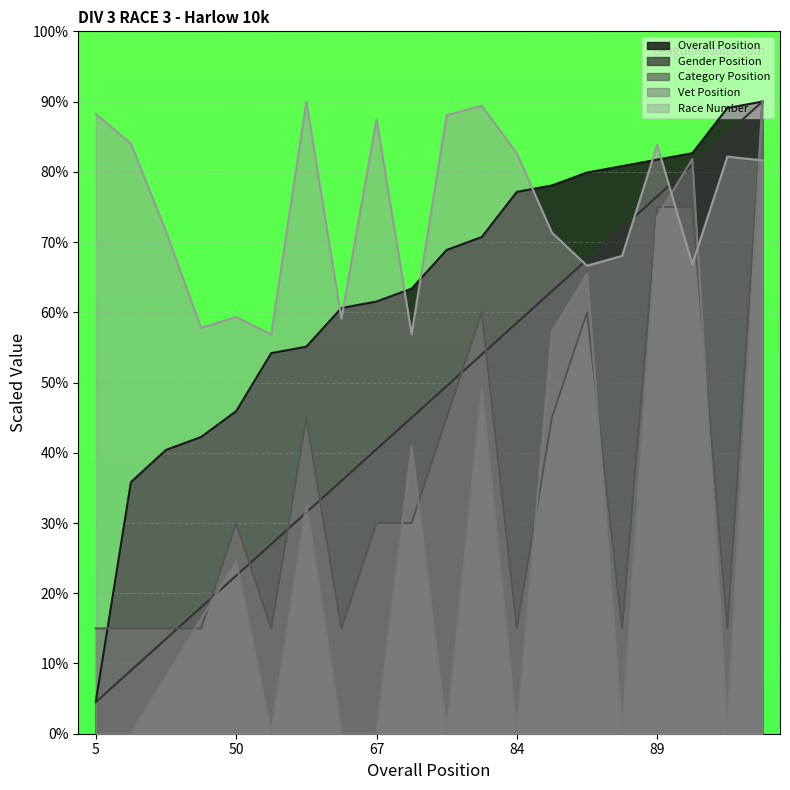

What are all the series names shown in the legend?

Overall Position, Gender Position, Category Position, Vet Position, Race Number